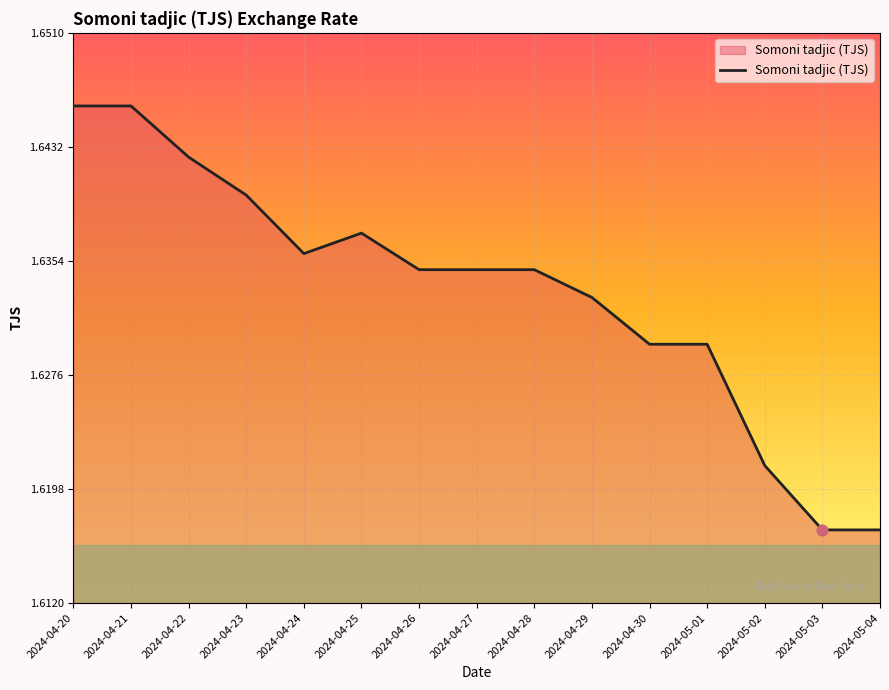

Which has a higher value, 2024-04-27 or 2024-05-03?

2024-04-27